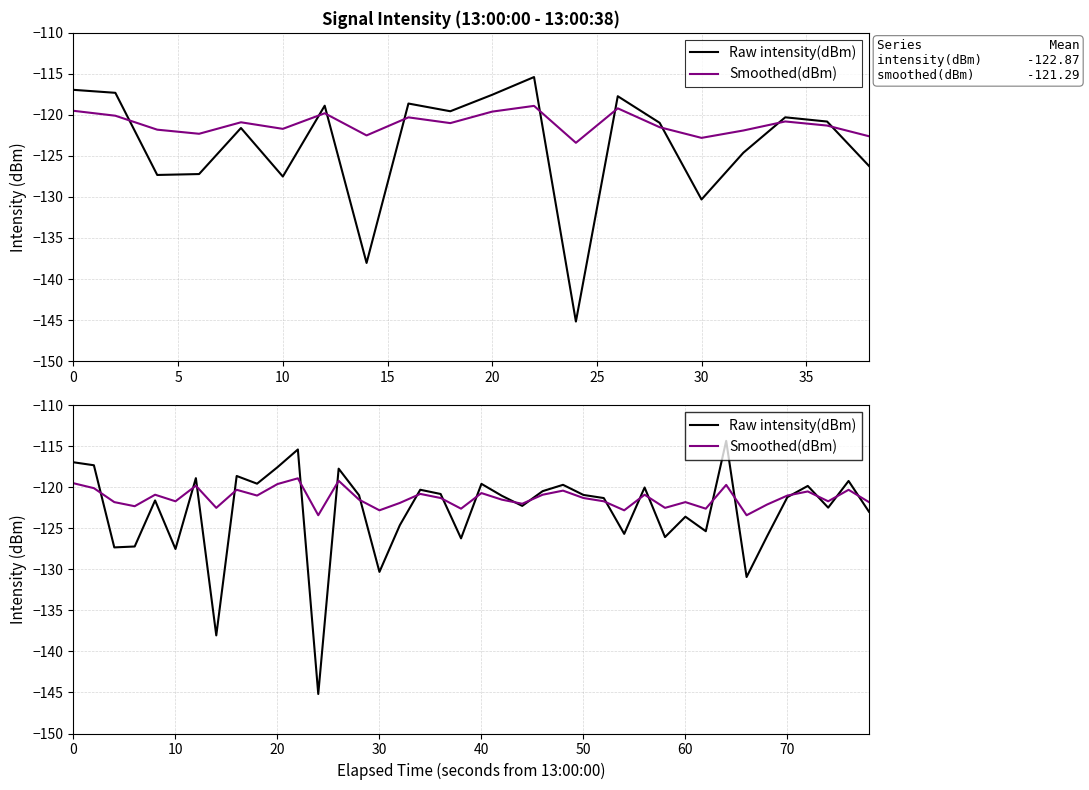

Reading right to left, extract all data points from this chart.

Raw intensity(dBm): -123.0	-119.2	-122.5	-119.8	-121.2	-126.0	-130.9	-114.3	-125.3	-123.6	-126.1	-120.0	-125.7	-121.3	-120.9	-119.7	-120.5	-122.3	-121.0	-119.6	-126.2	-120.8	-120.3	-124.6	-130.3	-121.0	-117.7	-145.2	-115.4	-117.5	-119.6	-118.6	-138.0	-118.9	-127.5	-121.6	-127.2	-127.3	-117.3	-116.9
Smoothed(dBm): -121.8	-120.3	-121.7	-120.5	-121.0	-122.1	-123.4	-119.7	-122.6	-121.8	-122.5	-120.9	-122.8	-121.7	-121.3	-120.4	-120.9	-122.0	-121.5	-120.7	-122.6	-121.3	-120.8	-121.9	-122.8	-121.5	-119.2	-123.4	-118.9	-119.6	-121.0	-120.3	-122.5	-119.8	-121.7	-120.9	-122.3	-121.8	-120.1	-119.5